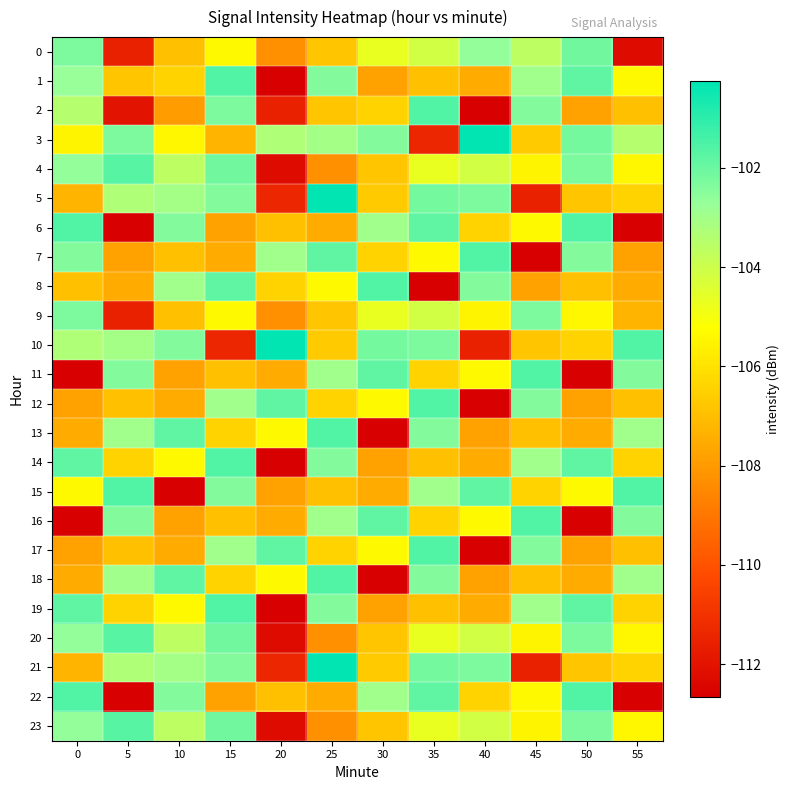

What is the total value across all series at 5?

-2538.6